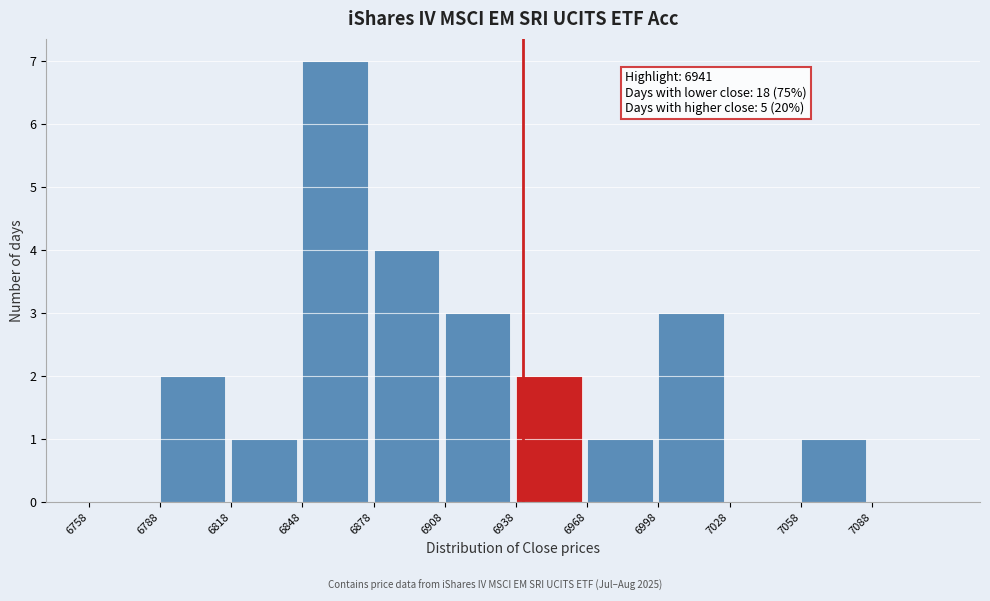

Which range on the x-axis has the tallest bar?

6848 to 6878